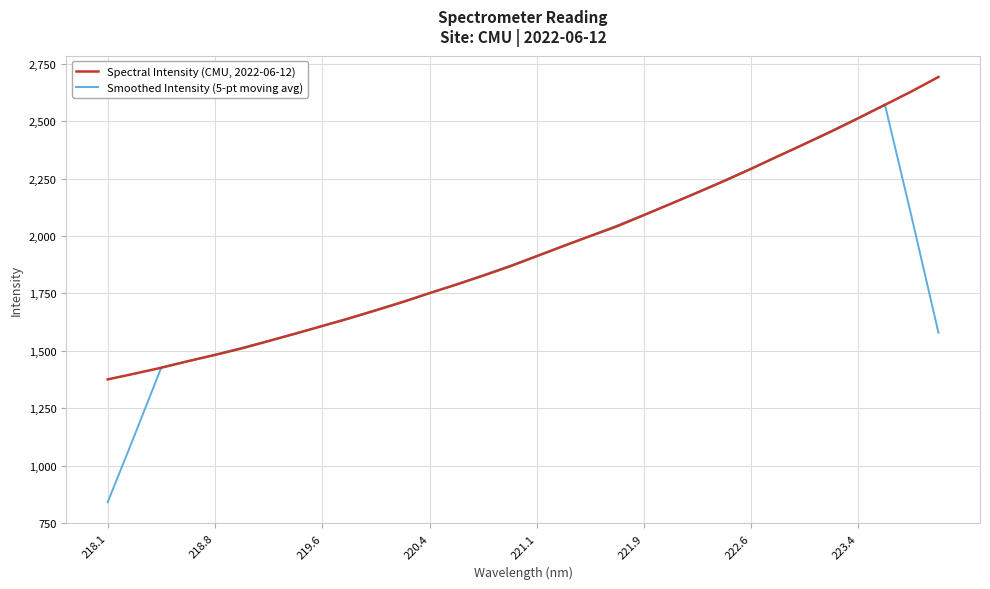

Which series has the widest spread of values?

Smoothed Intensity (5-pt moving avg)